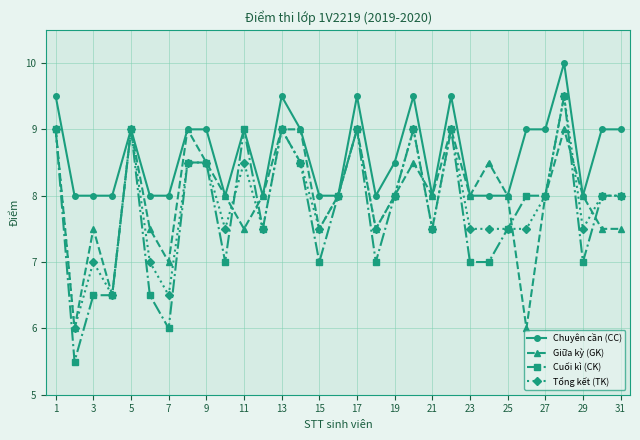

What is the minimum value shown in the chart?

5.5